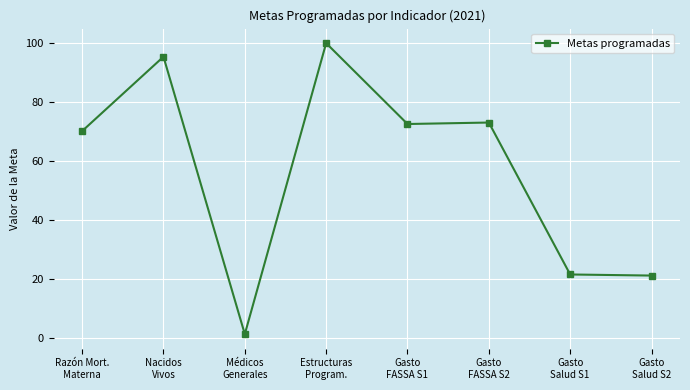

What is the average value?

56.9